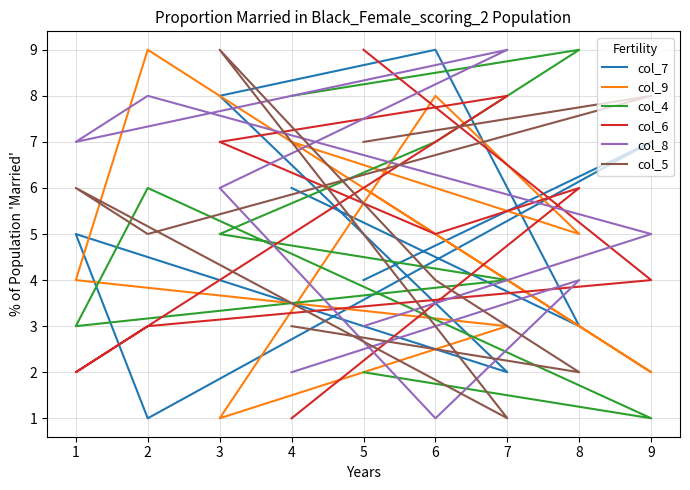

The col_8 series shows 4 at 3. True or false?

False